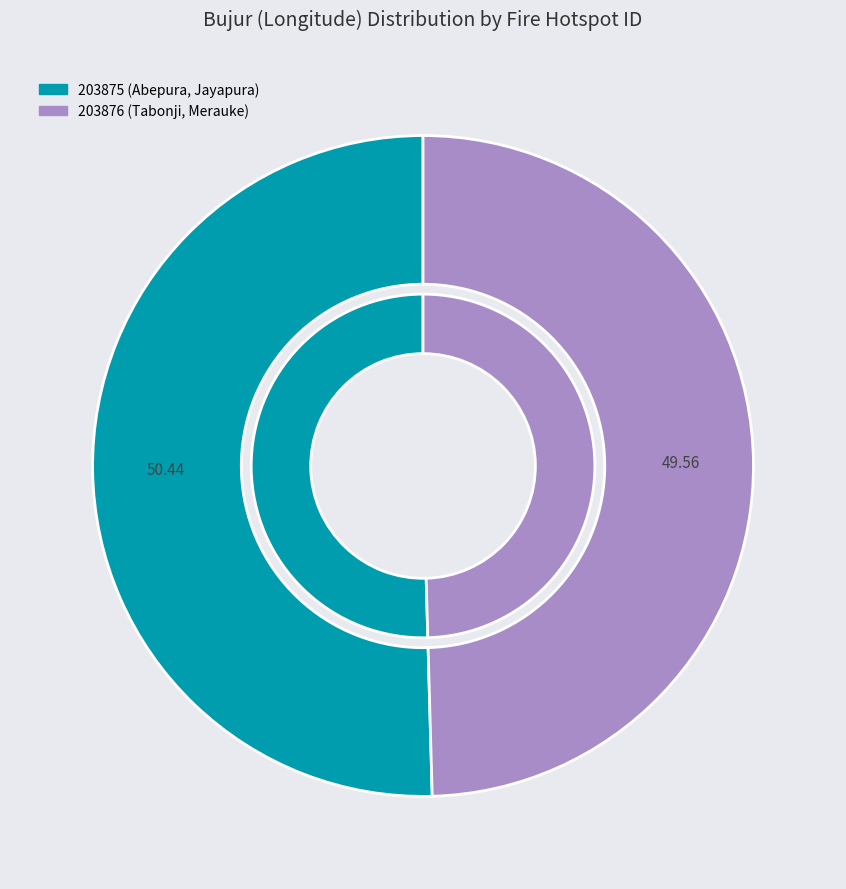

What is the largest slice in the pie chart?

203875 (Abepura, Jayapura)